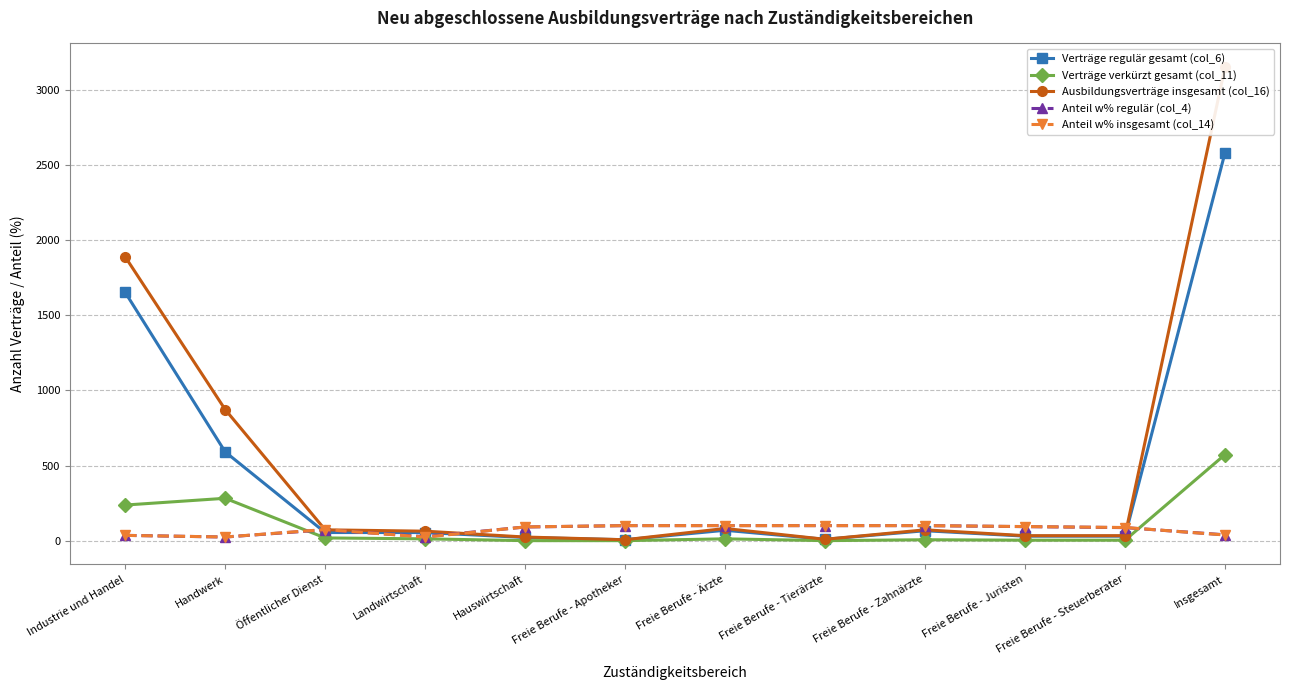

Which series has the largest total across all categories?

Ausbildungsverträge insgesamt (col_16)